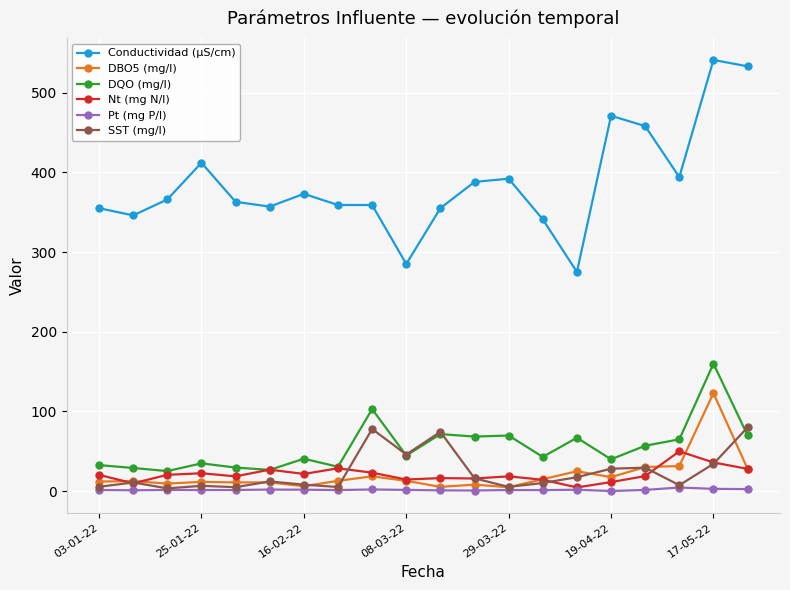

Rank the series by their maximum value, from lowest to highest.

Pt (mg P/l), Nt (mg N/l), SST (mg/l), DBO5 (mg/l), DQO (mg/l), Conductividad (µS/cm)